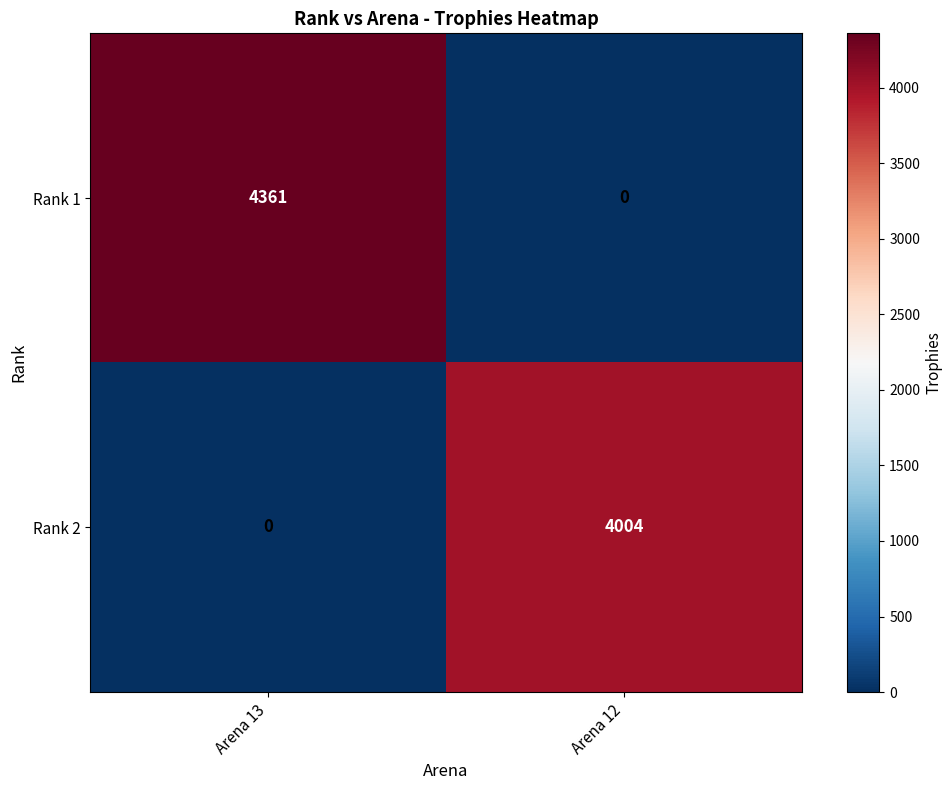

How many distinct data groups are displayed?

2